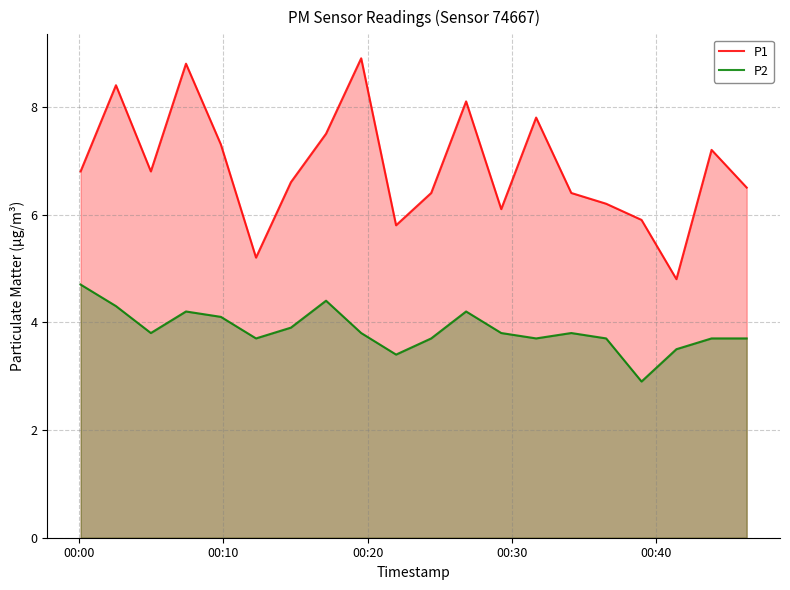

What is the value of the P1 point at the 20th from the left?

6.5